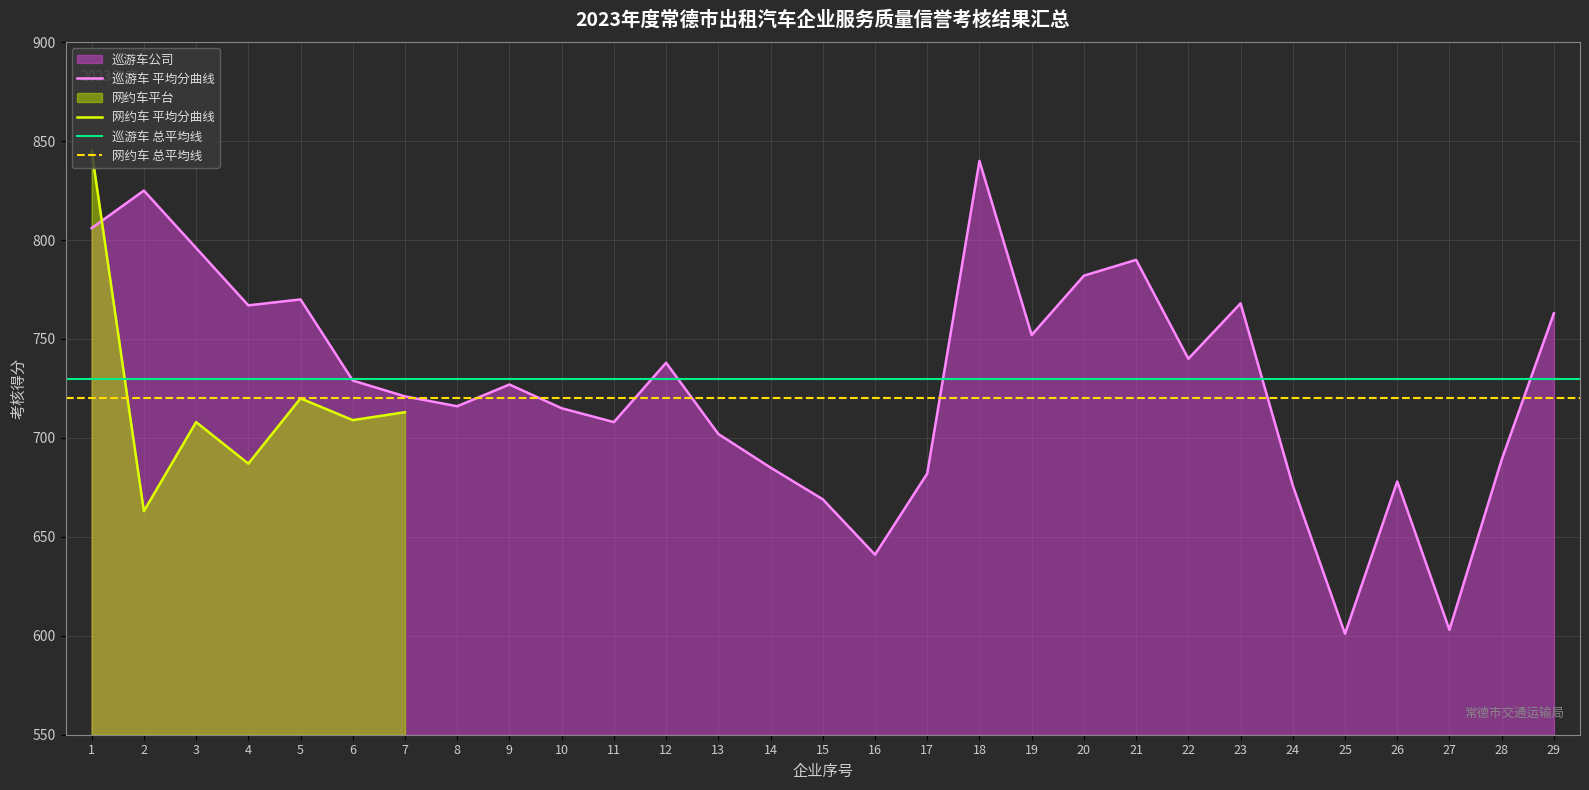

Count the number of values greater than 727.

14